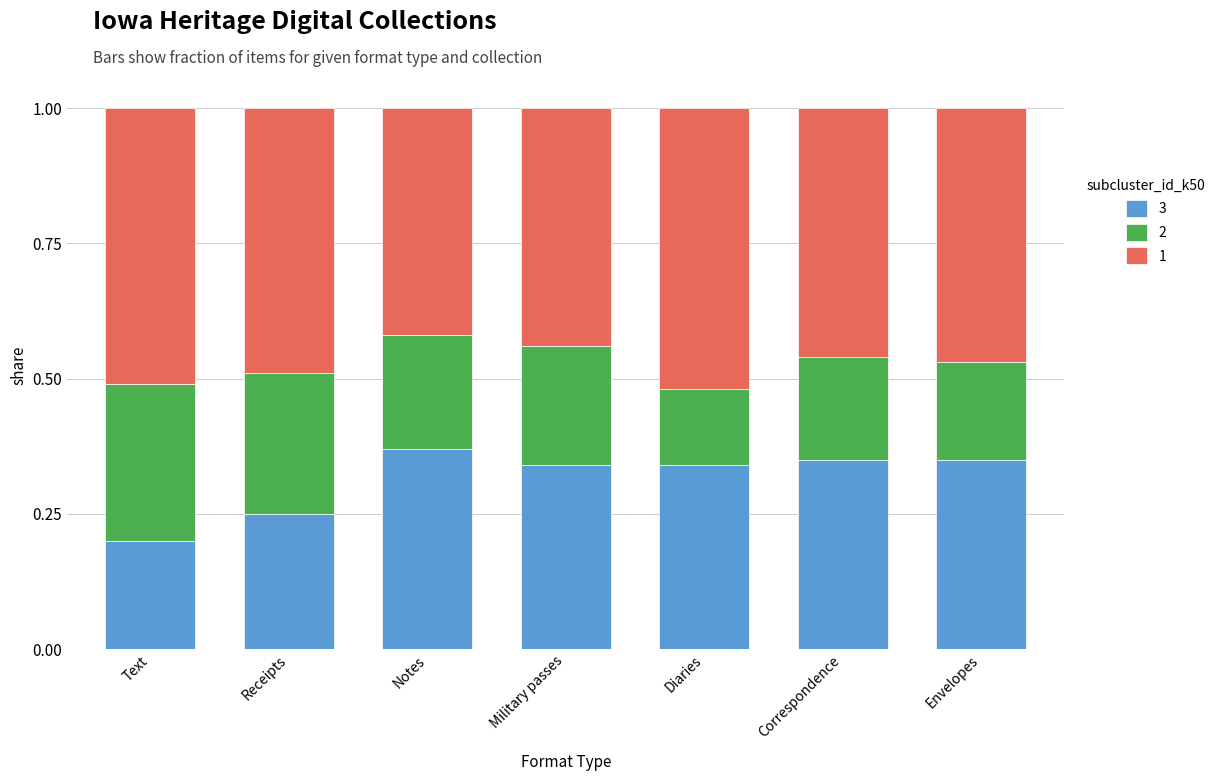

True or false: 3 has a value of 0.3 at Correspondence.

True